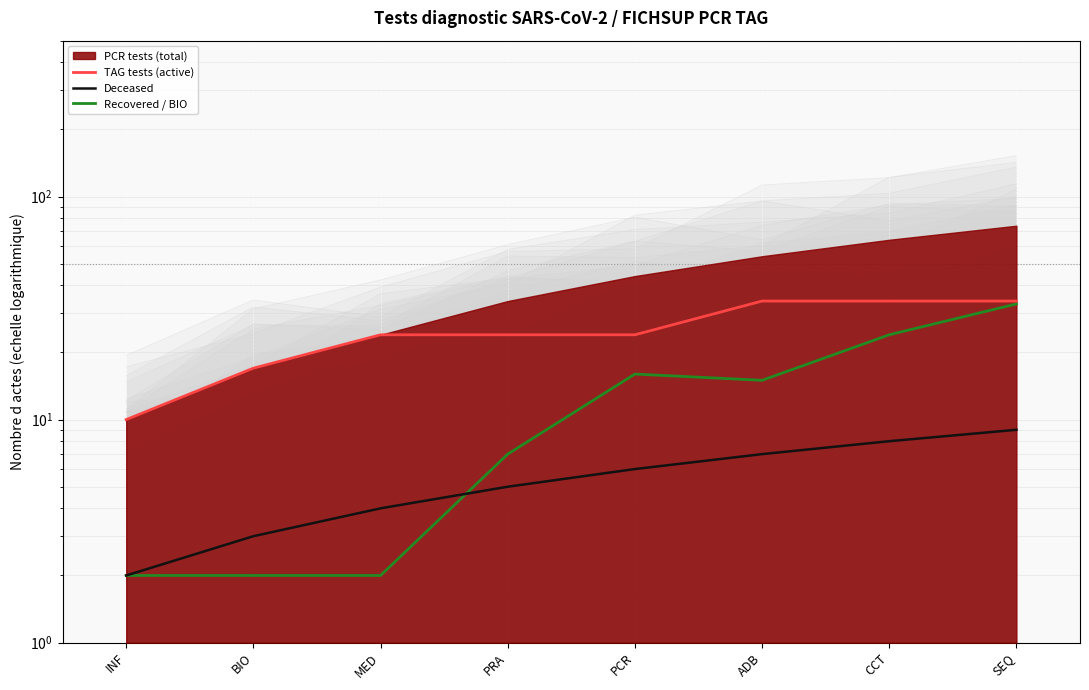

What is the smallest value displayed?

2